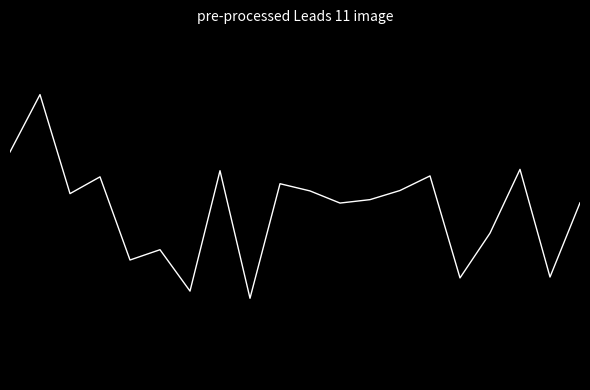

Does the chart have visible grid lines?

No